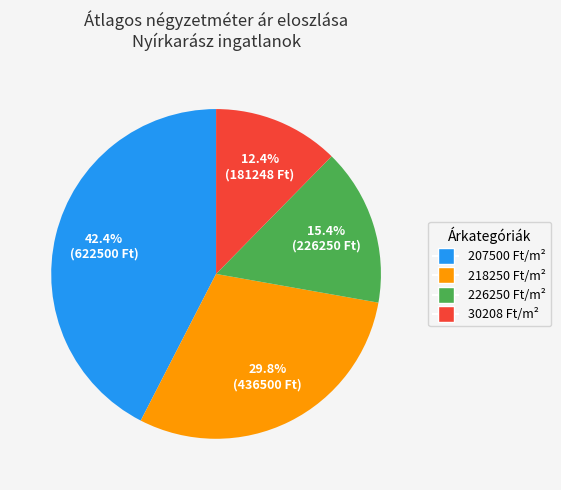

Is there any slice that represents more than half of the pie?

No